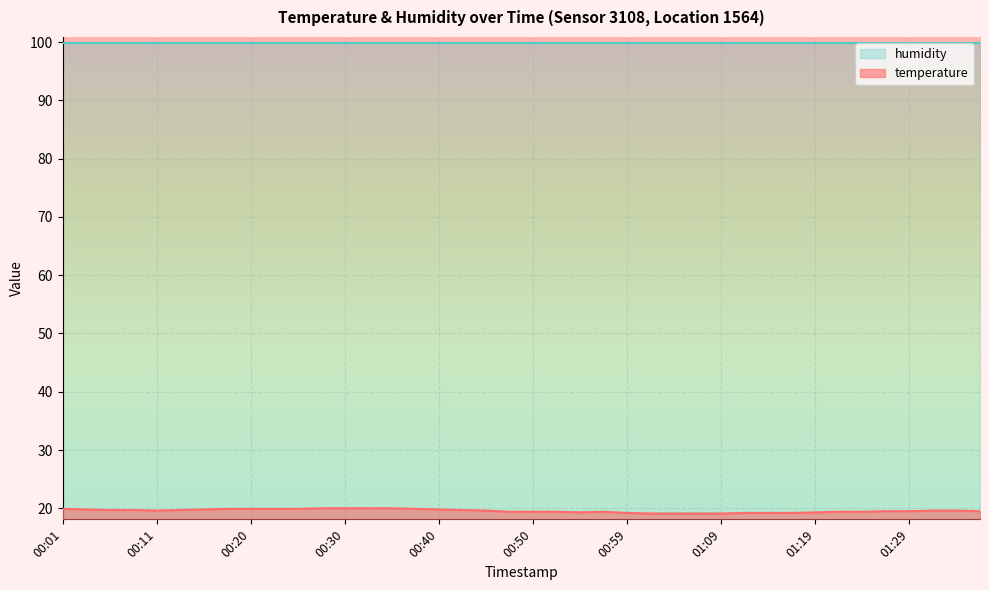

True or false: temperature and humidity cross at least once.

False